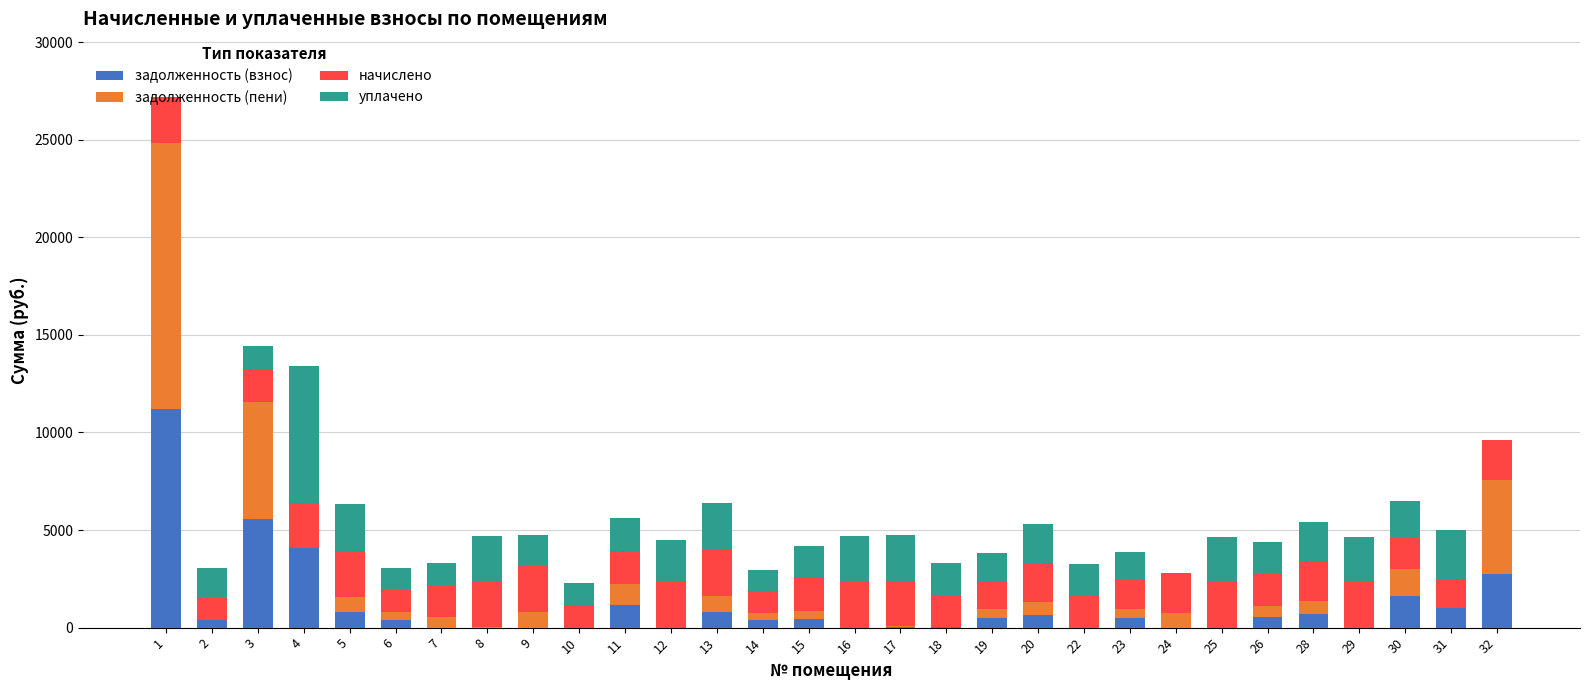

What is the total value across all series at 1?

27186.1